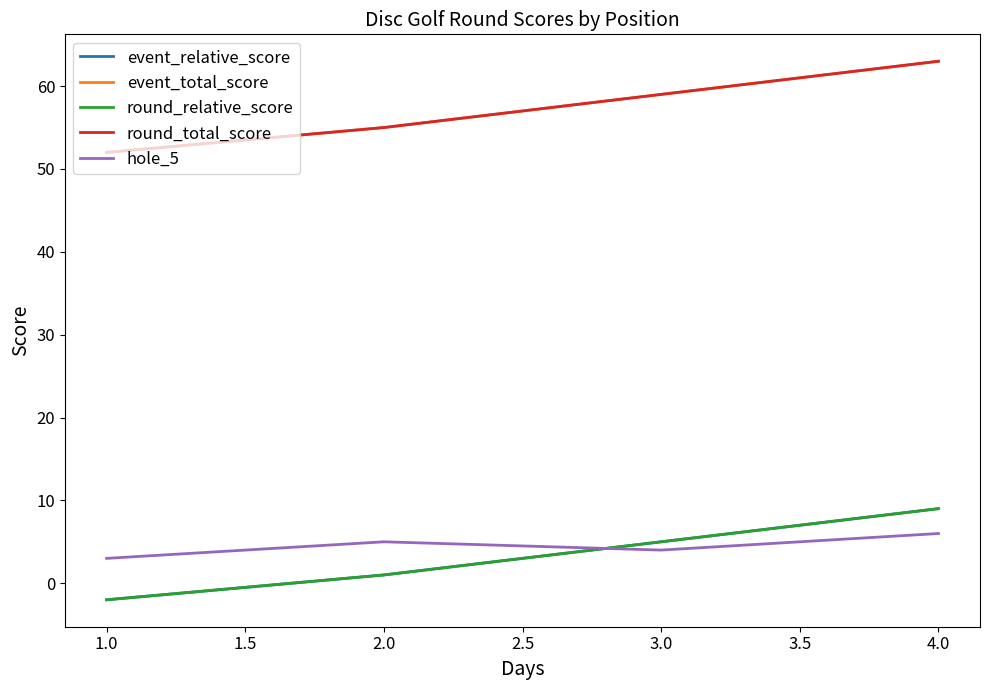

What is the average value of the event_total_score series?

57